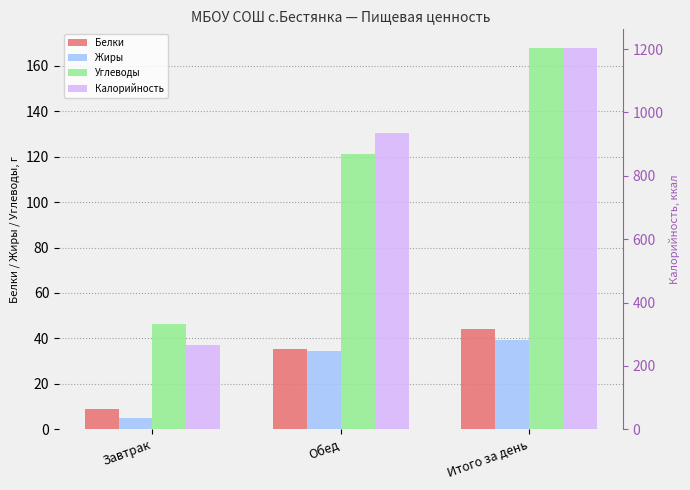

What is the difference between the maximum and second lowest values in the Углеводы series?

46.4